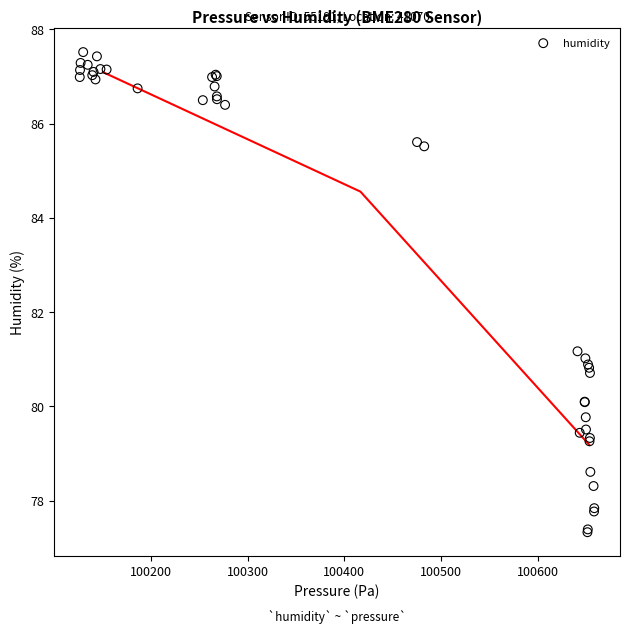

What Y value in the scatter plot is closest to 82?

81.2